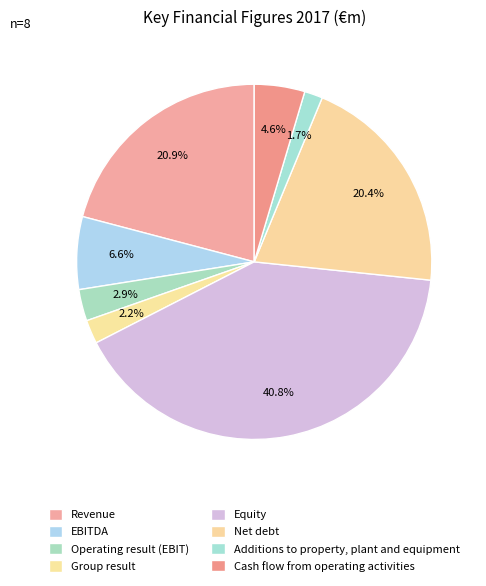

To the nearest percent, what portion does Cash flow from operating activities represent?

5%